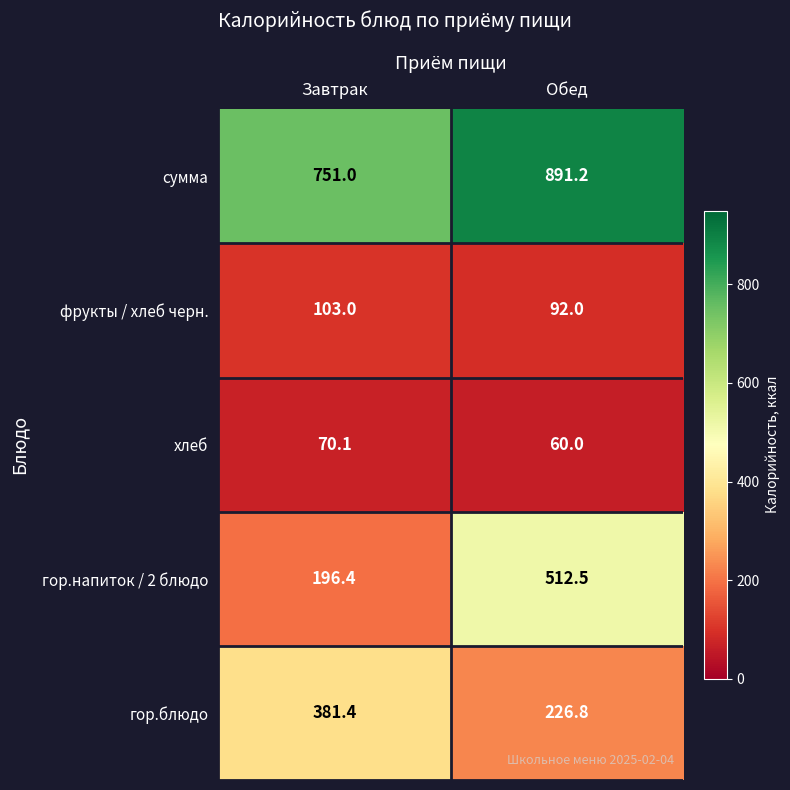

List the series in order of their peak value, highest first.

сумма, гор.напиток / 2 блюдо, гор.блюдо, фрукты / хлеб черн., хлеб